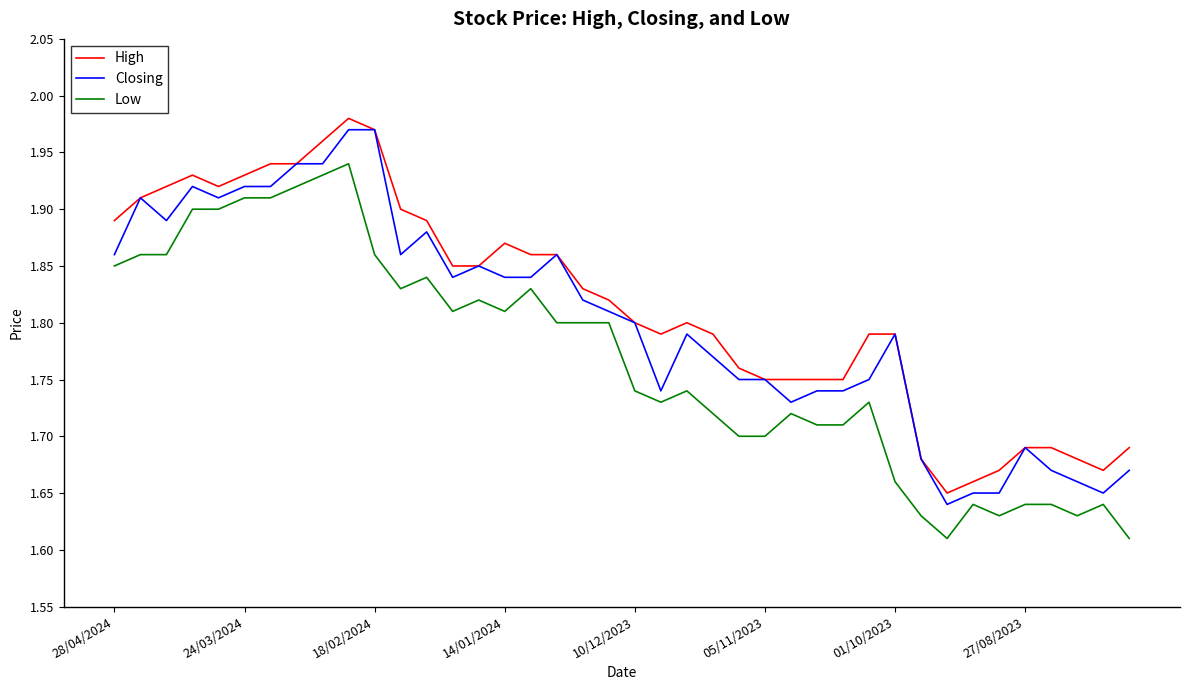

Rank the series by their average value, from highest to lowest.

High, Closing, Low